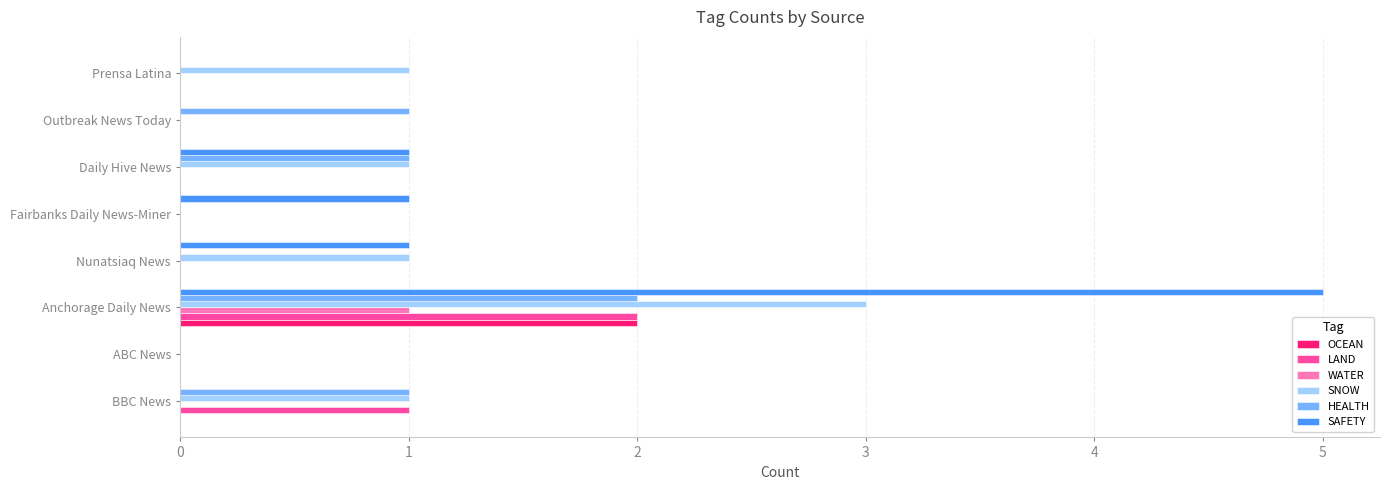

What is the sum of all HEALTH values?

5